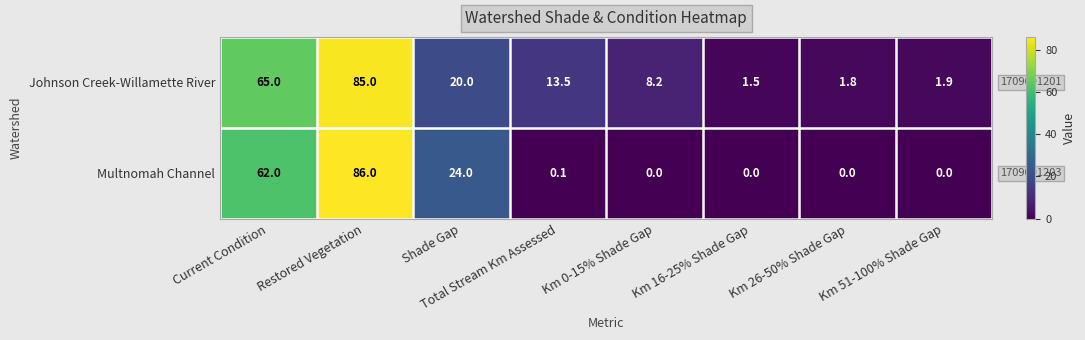

The Multnomah Channel series shows 0.0 at Km 26-50% Shade Gap. True or false?

True